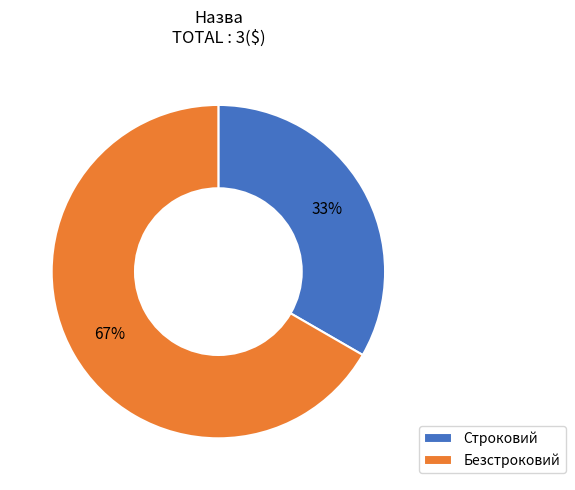

Which category has the biggest portion of the pie?

Безстроковий